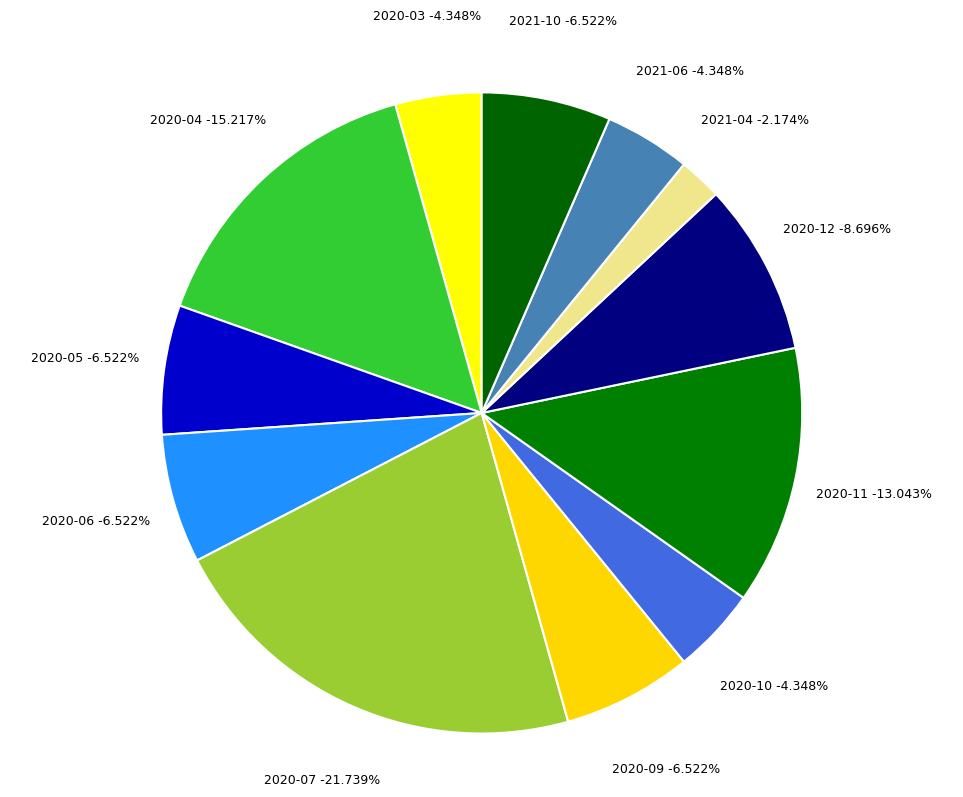

Between 2020-05 and 2020-06, which is larger?

2020-05